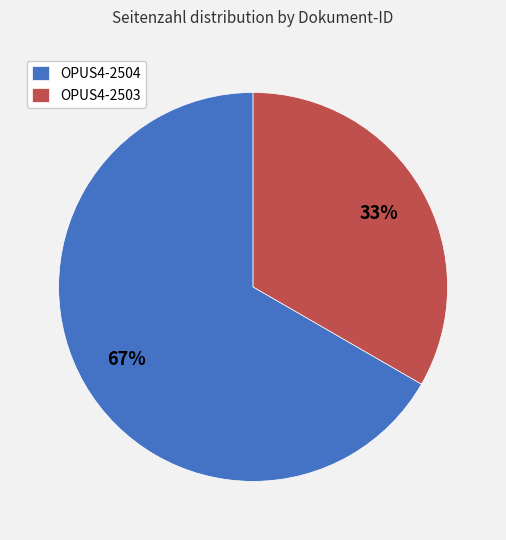

What is the majority slice?

OPUS4-2504